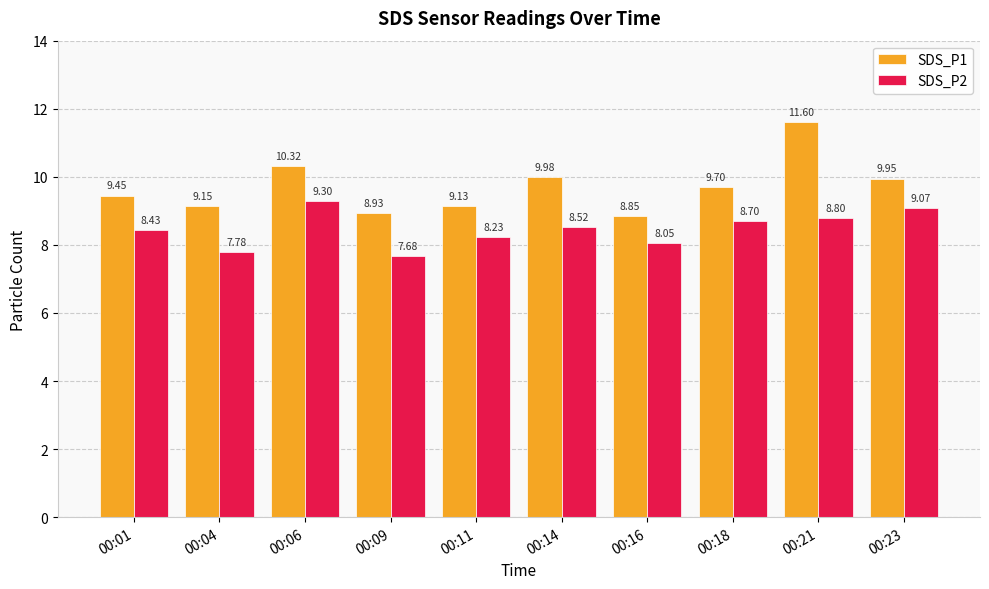

How many distinct data groups are displayed?

2